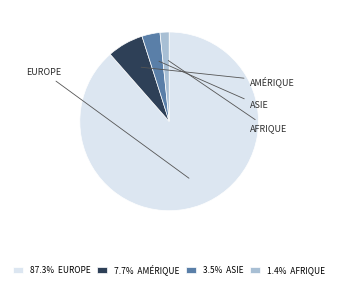

What is the ratio of the value at 7.7% AMÉRIQUE to the value at 3.5% ASIE?

2.0